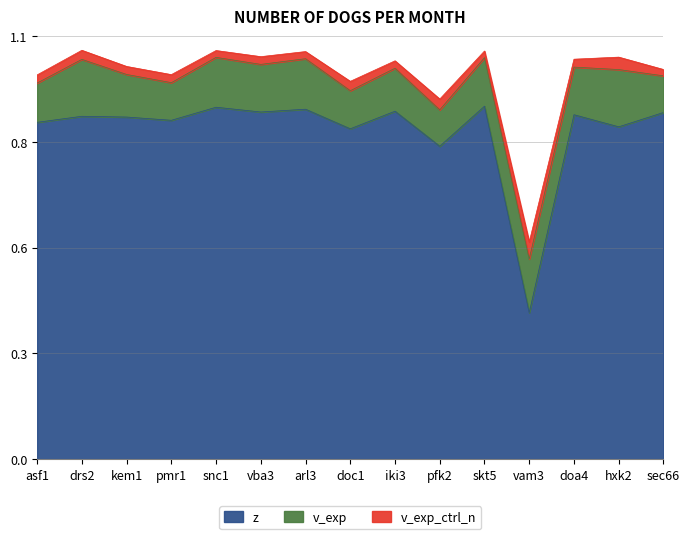

The v_exp series shows 0.2 at sec66. True or false?

False